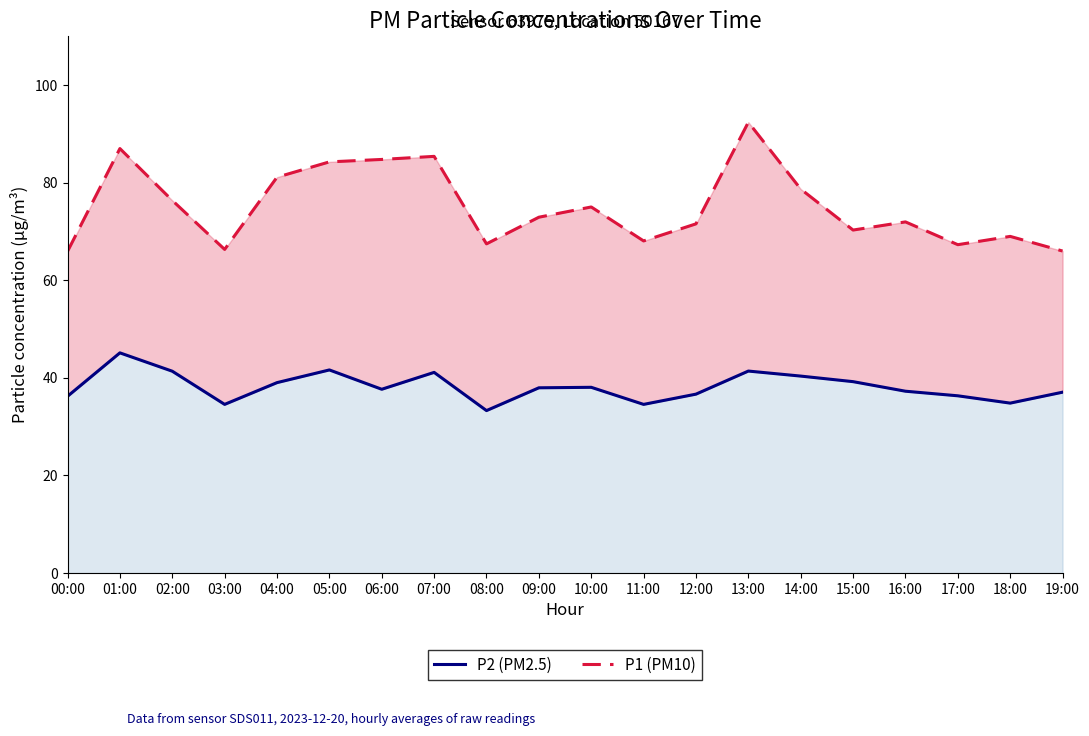

True or false: P1 (PM10) has more than 1 points higher than both neighbors.

True